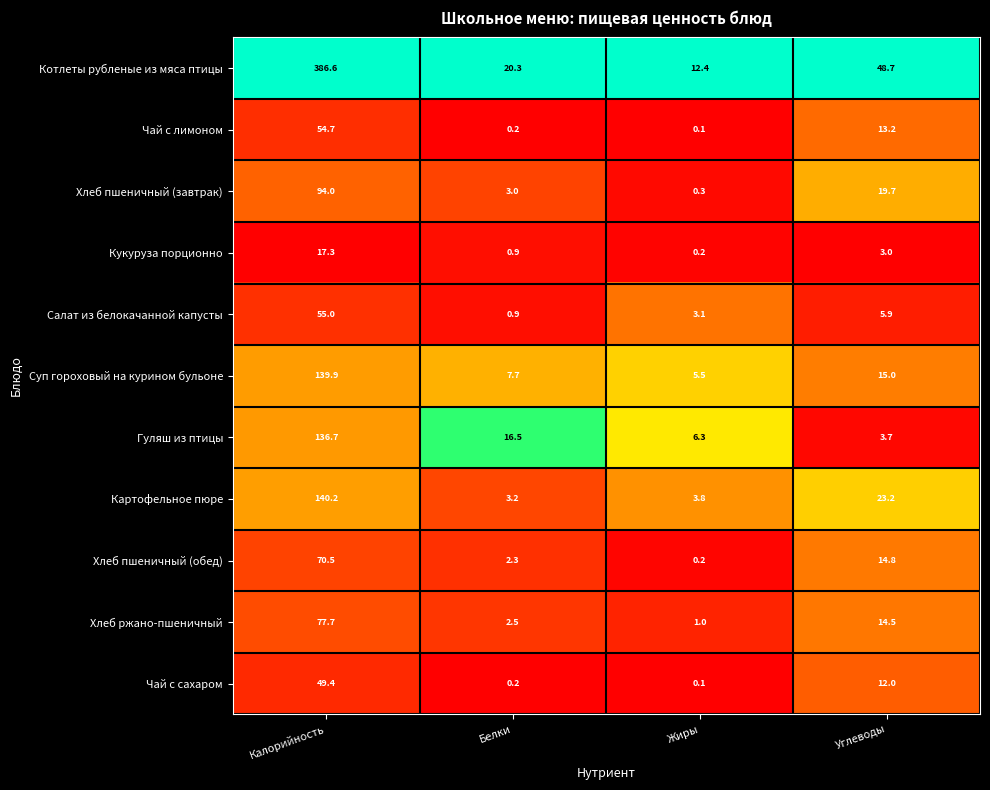

What is the total value across all series at Углеводы?

173.7